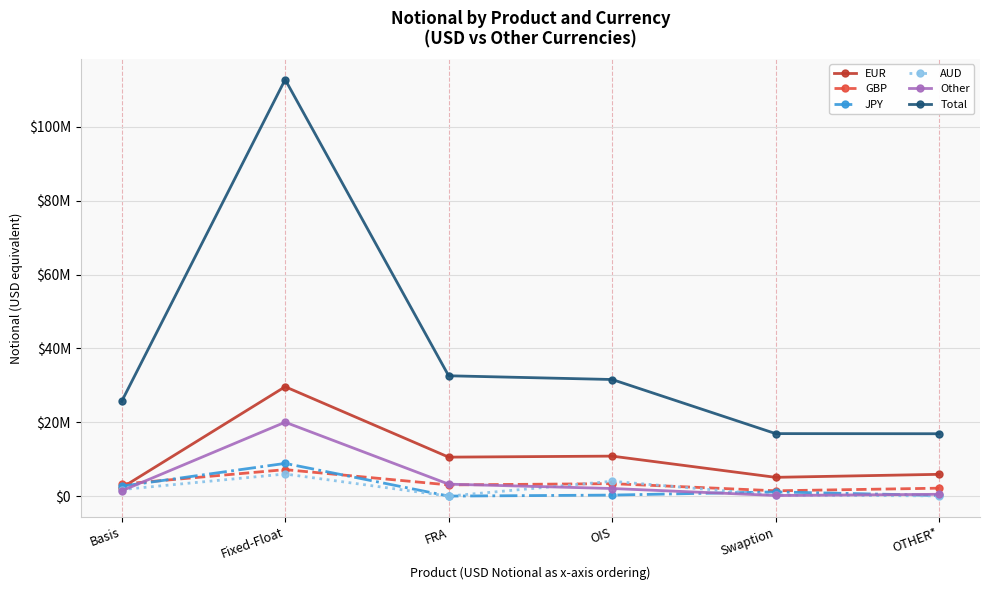

What are all the series names shown in the legend?

EUR, GBP, JPY, AUD, Other, Total